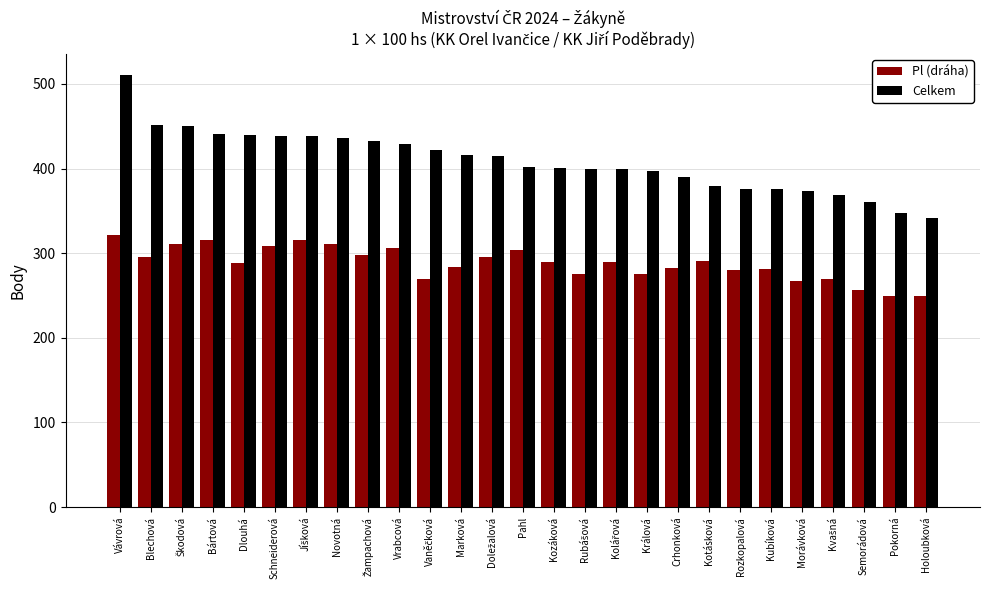

What is the difference between the Celkem values at Kubíková and Vrabcová?

53